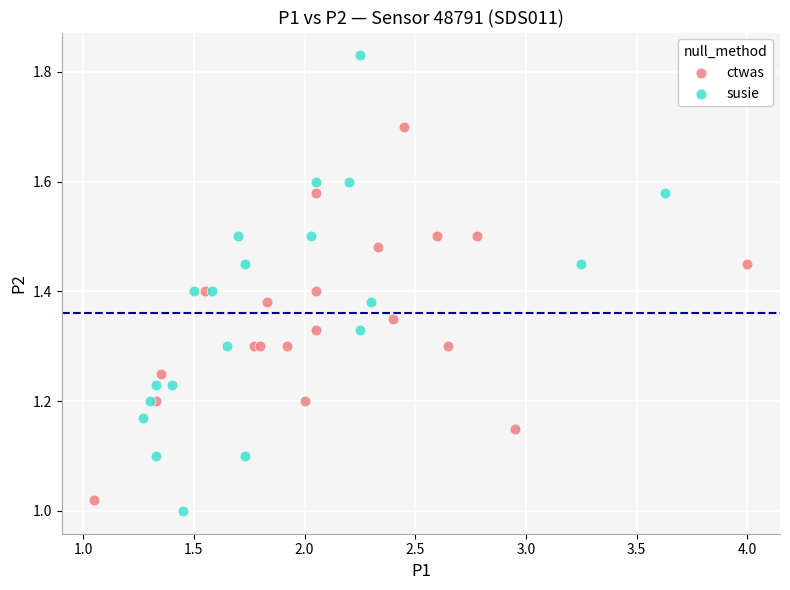

Which series contains the highest Y value?

susie